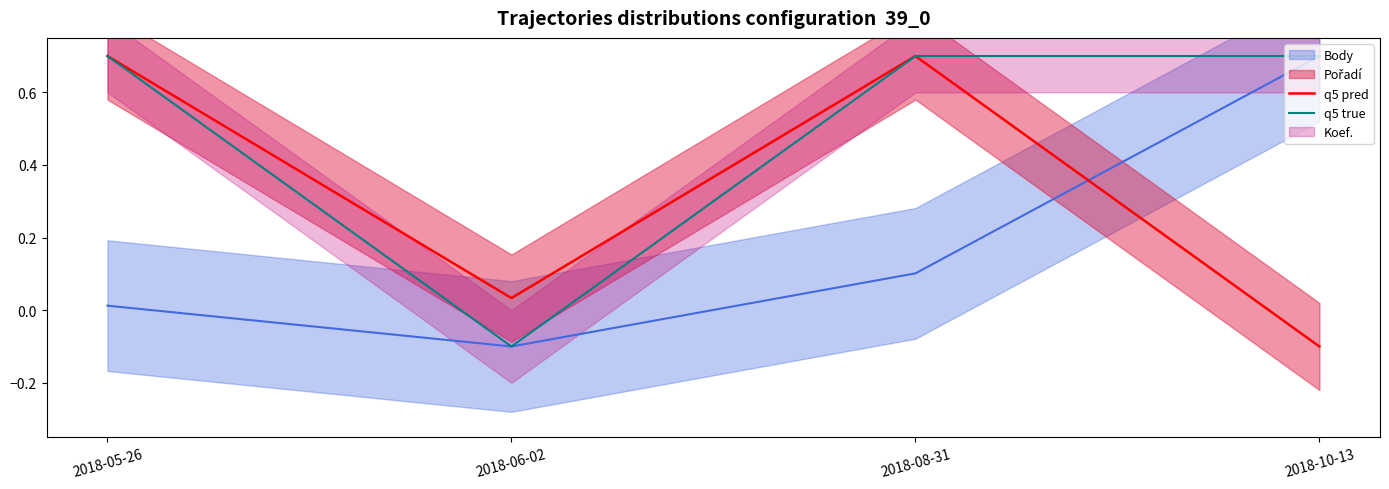

Reading left to right, extract all data points from this chart.

q5 pred: 2018-05-26=0.7	2018-06-02=0.0	2018-08-31=0.7	2018-10-13=-0.1
q5 true: 2018-05-26=0.7	2018-06-02=-0.1	2018-08-31=0.7	2018-10-13=0.7